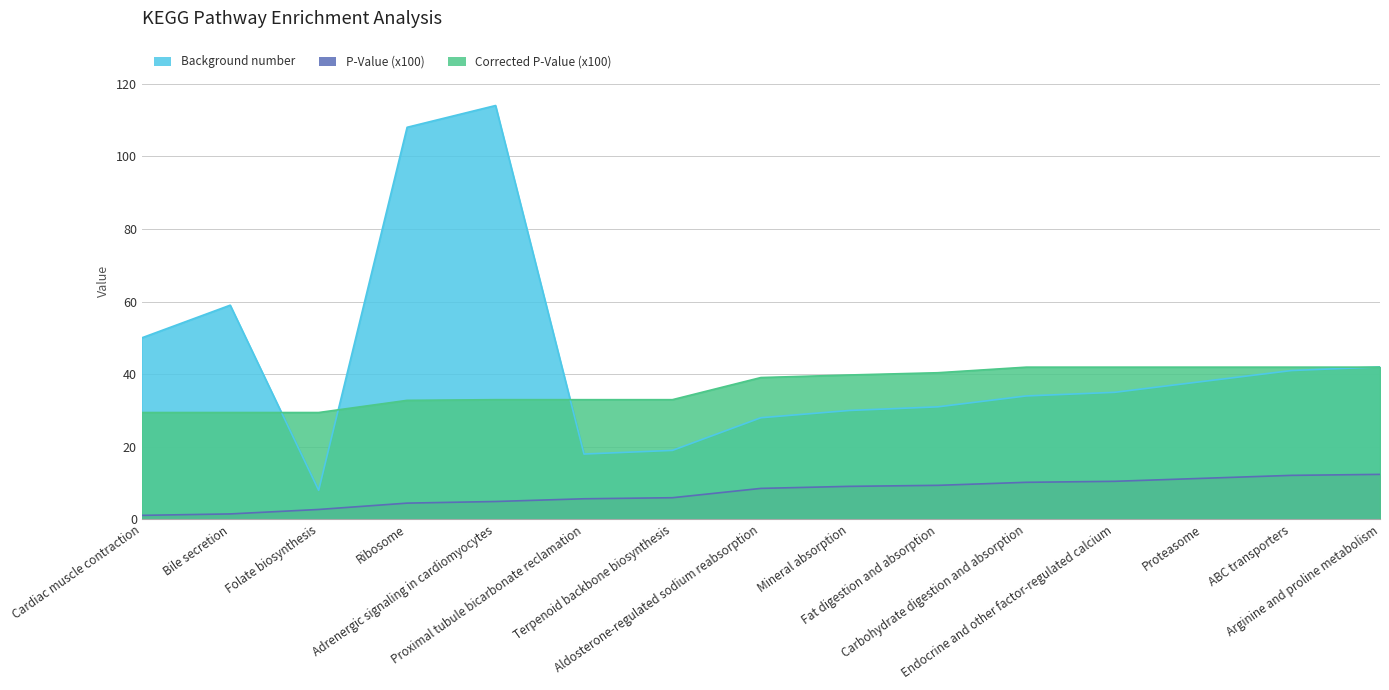

Which series has the largest total across all categories?

Background number